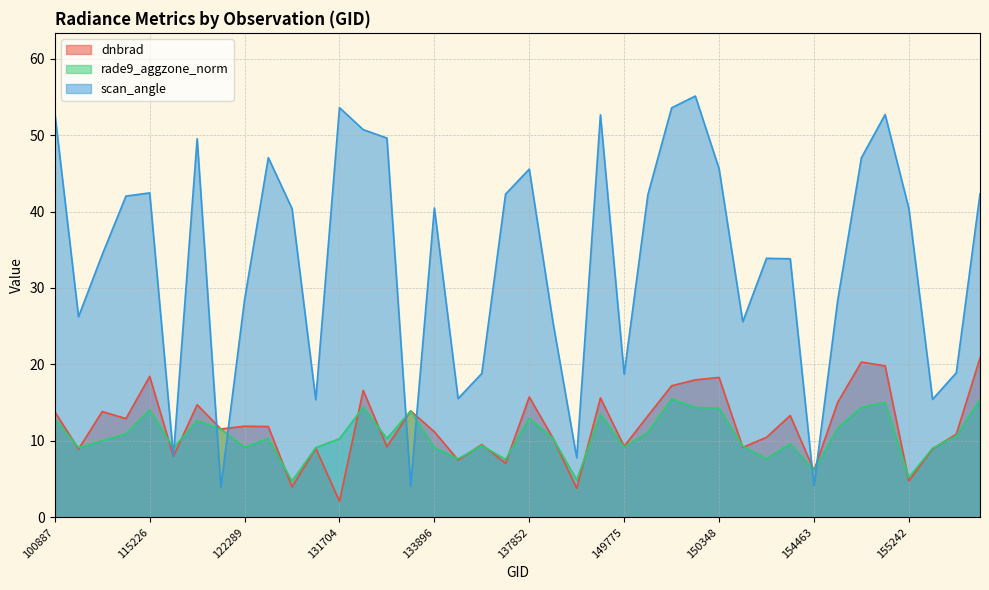

Reading right to left, transcribe all the data shown in this chart.

dnbrad: 20.8	10.9	9.0	4.8	19.8	20.3	15.0	6.1	13.3	10.5	9.1	18.3	18.0	17.2	13.3	9.3	15.6	3.8	10.4	15.7	7.1	9.5	7.5	11.2	13.9	9.2	16.6	2.1	9.0	4.0	11.9	11.9	11.6	14.7	8.0	18.4	12.9	13.8	8.9	13.8
rade9_aggzone_norm: 15.4	10.6	9.0	5.2	15.0	14.4	11.7	6.1	9.7	7.7	9.3	14.3	14.4	15.5	11.1	9.2	13.5	4.9	10.3	13.0	7.6	9.4	7.7	9.1	13.9	10.3	14.4	10.3	9.1	4.7	10.3	9.2	11.6	12.6	9.1	14.1	10.9	10.0	9.1	12.9
scan_angle: 42.3	18.9	15.4	40.4	52.7	47.0	28.4	4.1	33.8	33.9	25.6	45.6	55.1	53.6	42.2	18.7	52.7	7.8	25.5	45.6	42.3	18.8	15.5	40.5	4.1	49.6	50.7	53.6	15.4	40.4	47.1	28.5	3.9	49.5	8.0	42.4	42.0	34.4	26.2	52.9